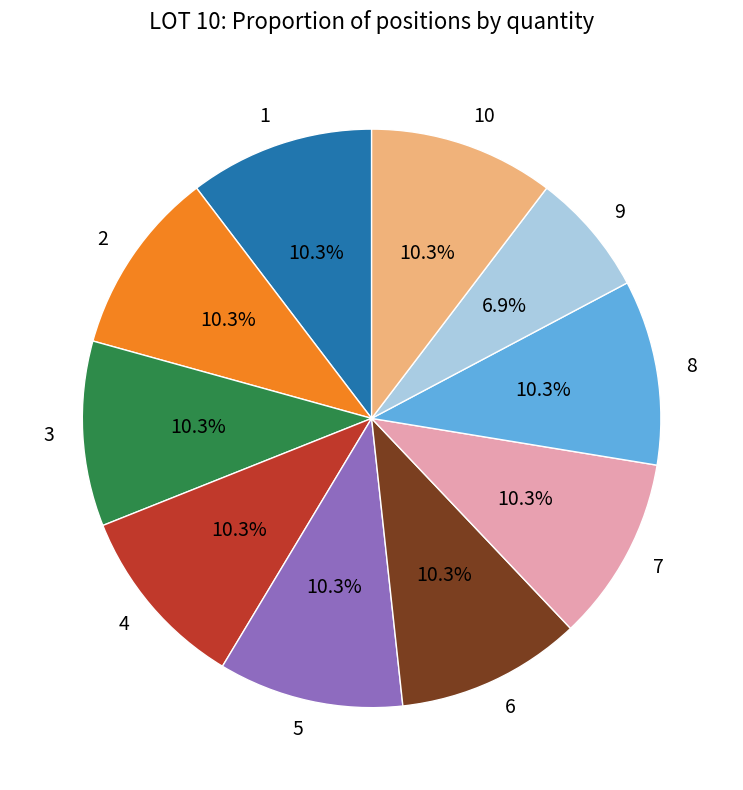

The 6 slice represents 10% of the pie. True or false?

True